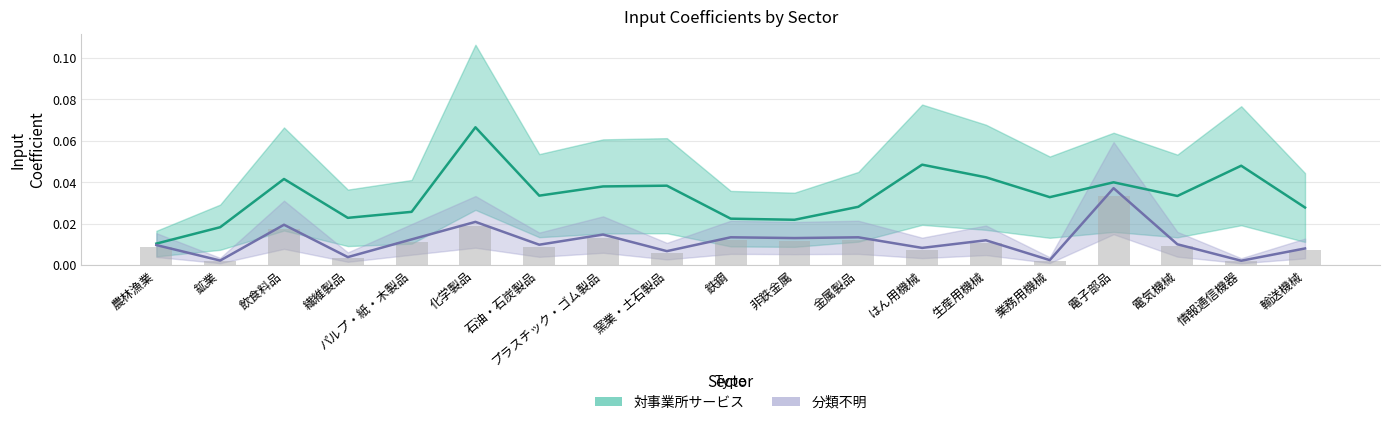

Are the bars horizontal?

No